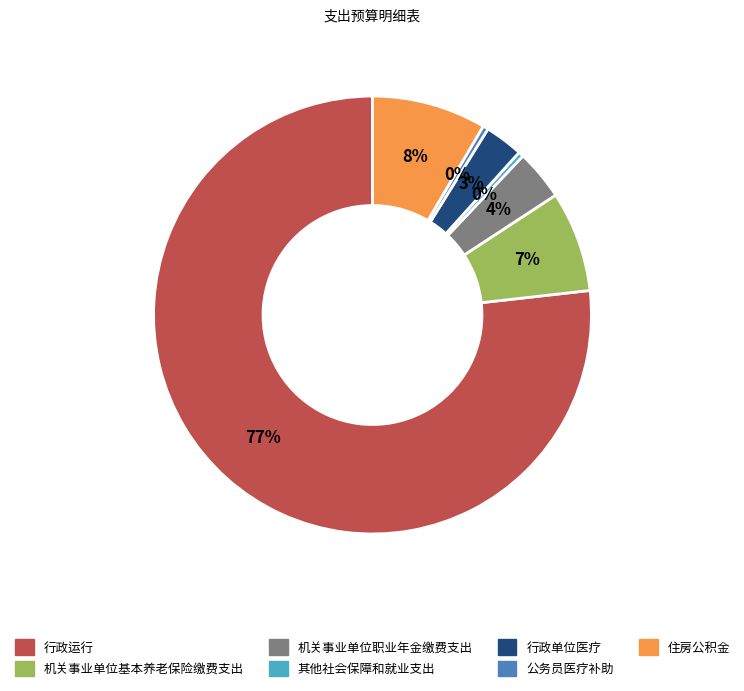

The 机关事业单位基本养老保险缴费支出 slice represents 20% of the pie. True or false?

False